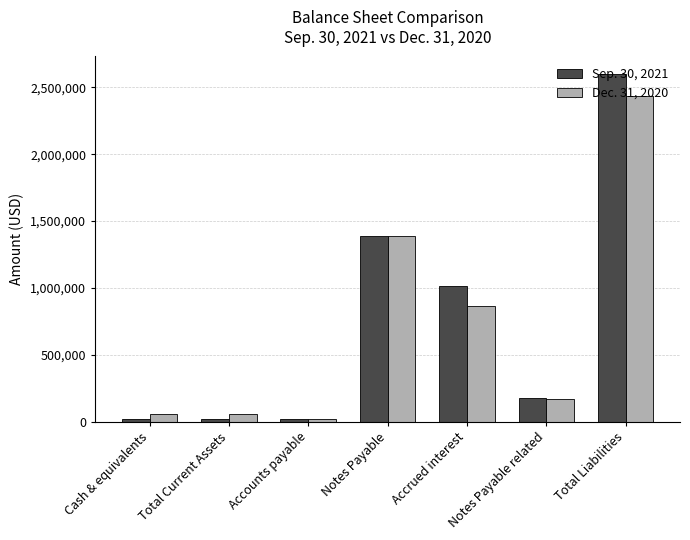

At which category is the sum across all series the highest?

Total Liabilities